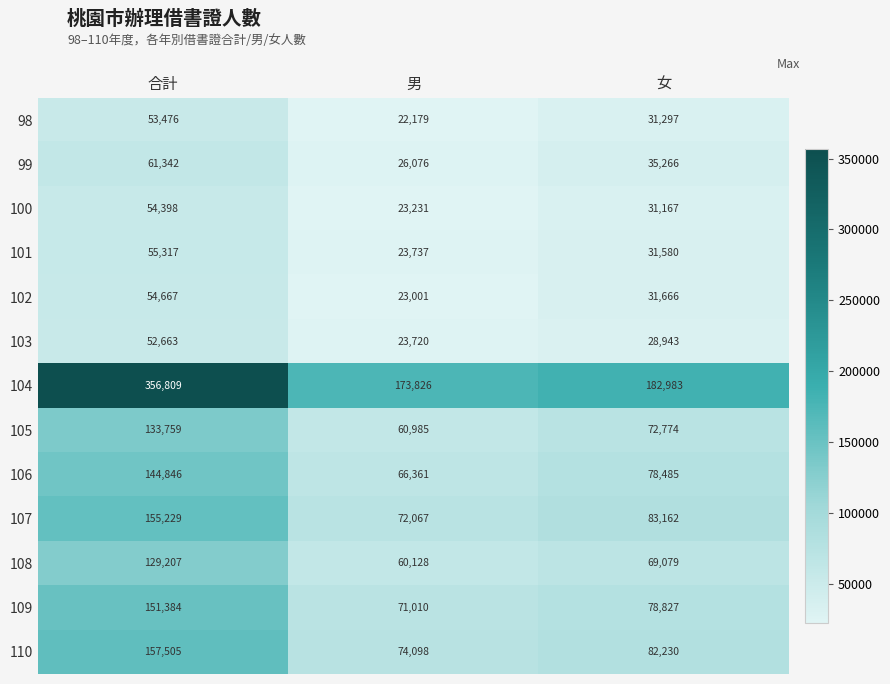

At which label is 110 closest to 115801?

女